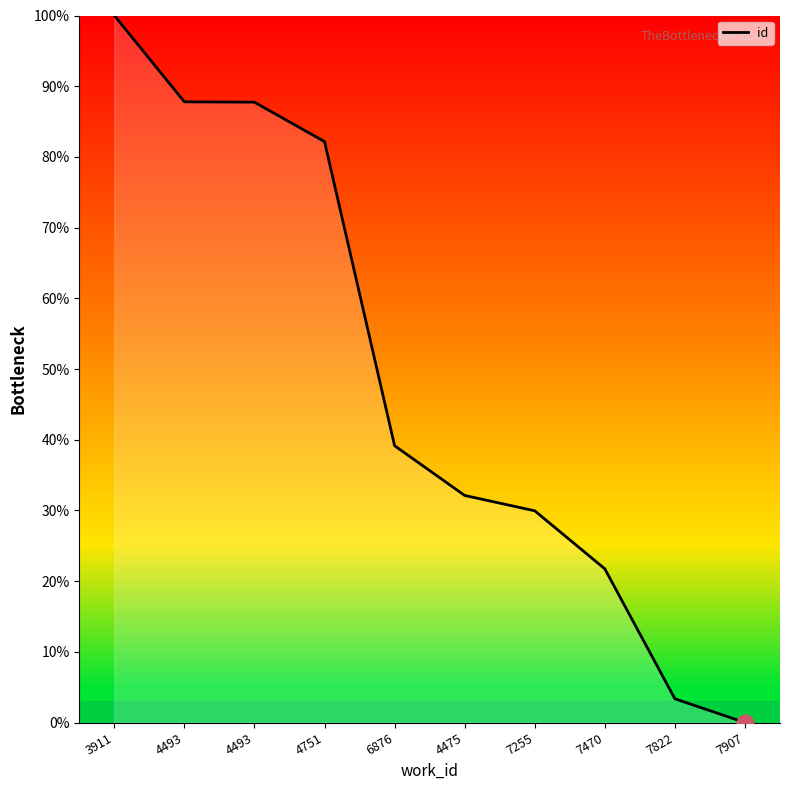

Reading left to right, list all the values displayed in this chart.

3911=100.0	4493=87.8	4493=87.7	4751=82.2	6876=39.2	4475=32.1	7255=29.9	7470=21.7	7822=3.4	7907=0.0